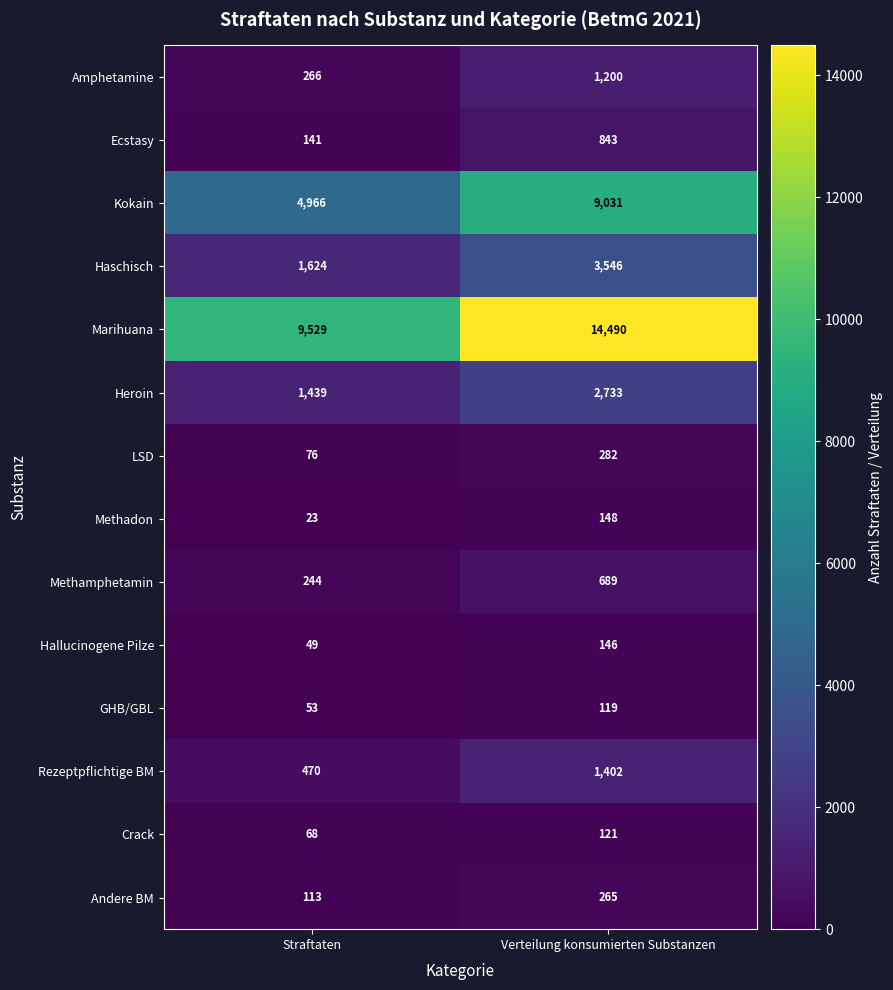

Between Straftaten and Verteilung konsumierten Substanzen, which series saw the biggest shift?

Marihuana